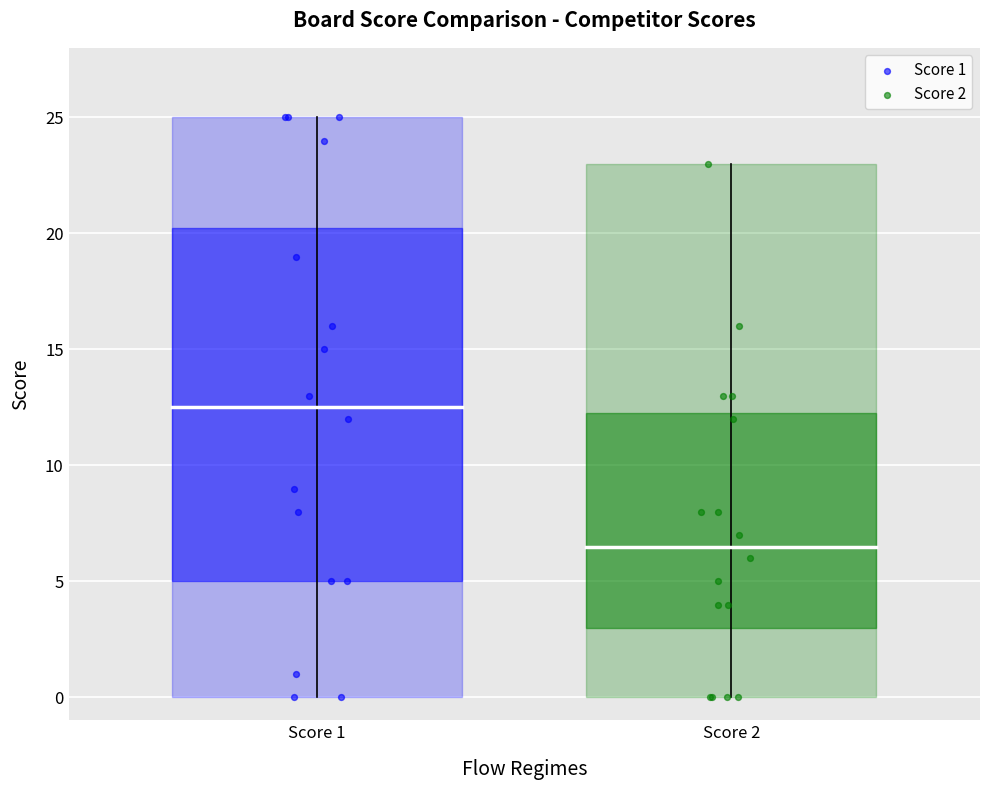

Which series reaches the maximum Y coordinate?

Score 1